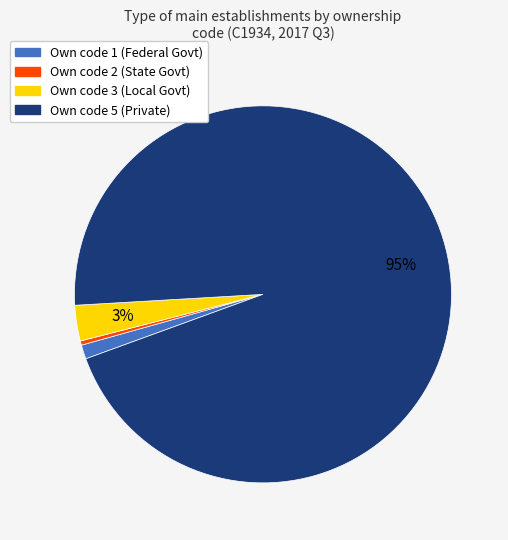

Rank the categories by value from highest to lowest.

Own code 5 (Private), Own code 3 (Local Govt), Own code 1 (Federal Govt), Own code 2 (State Govt)